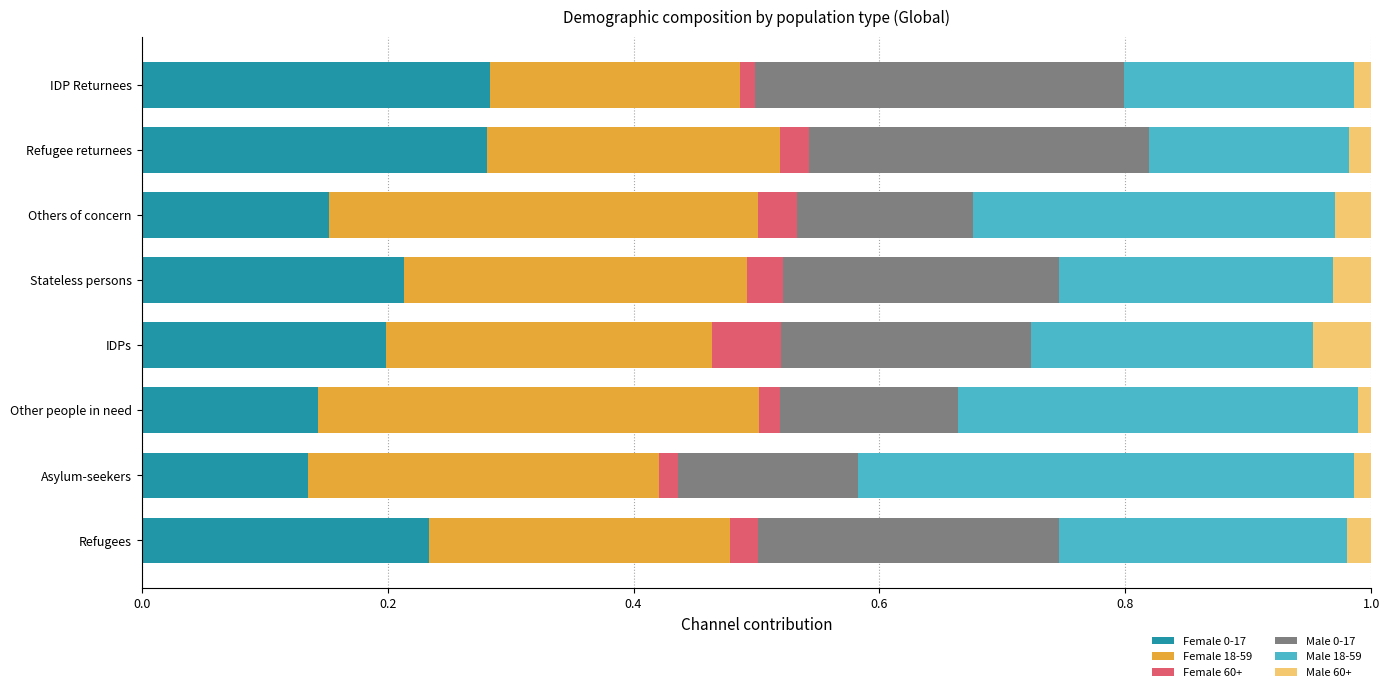

What is the total value across all series at IDPs?

1.0